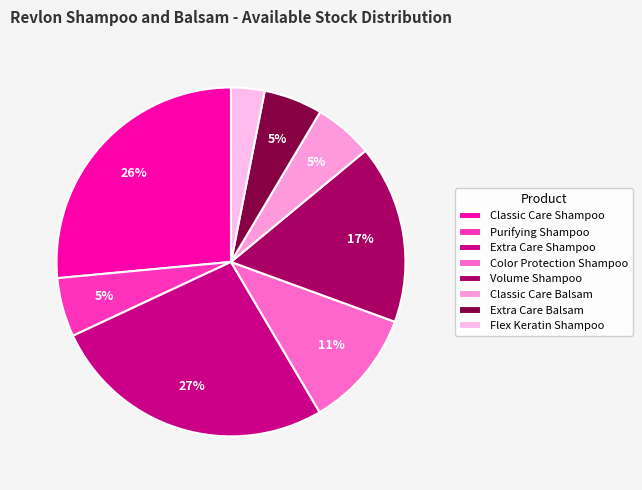

Is there any slice that represents more than half of the pie?

No